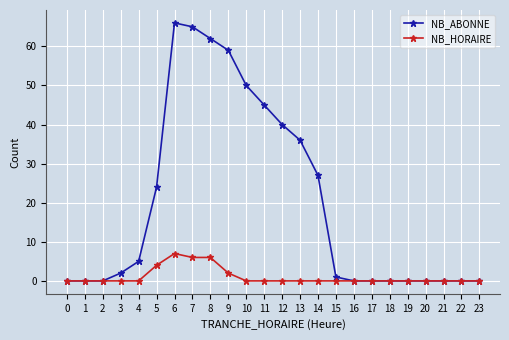

How many lines are shown in the chart?

2